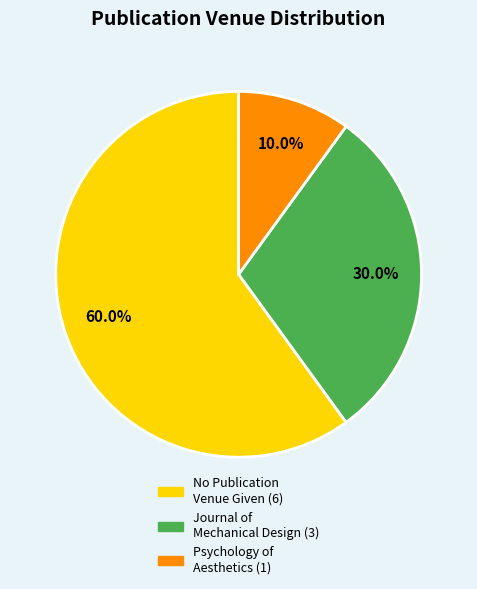

Does any single category account for the majority?

Yes